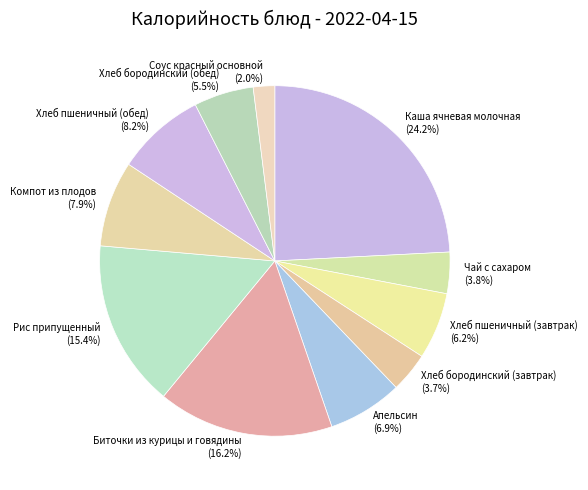

Which has a higher value, Хлеб бородинский (завтрак) or Хлеб бородинский (обед)?

Хлеб бородинский (обед)